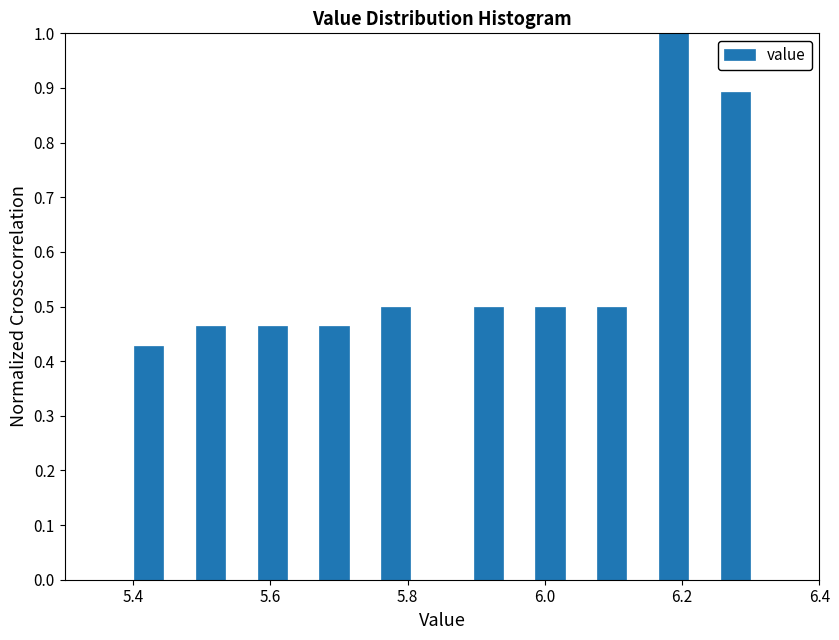

Around what value on the x-axis is the tallest bar? Give the approximate position of its centre, as read against the axis.

6.18